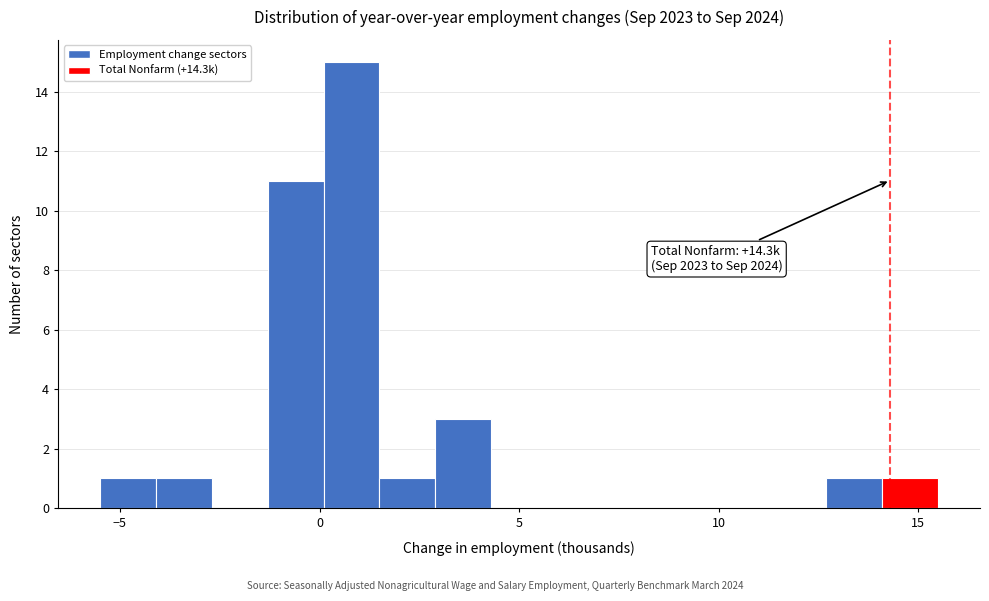

Around what value on the x-axis is the tallest bar? Give the approximate position of its centre, as read against the axis.

1.0